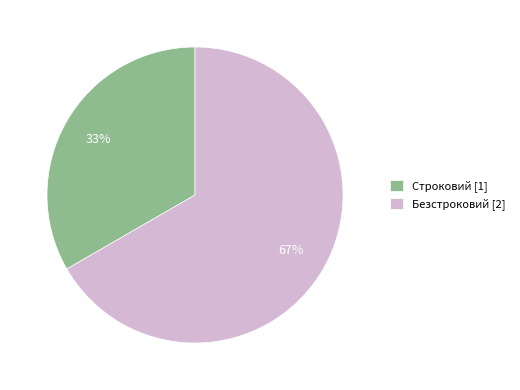

Between Безстроковий and Строковий, which is larger?

Безстроковий